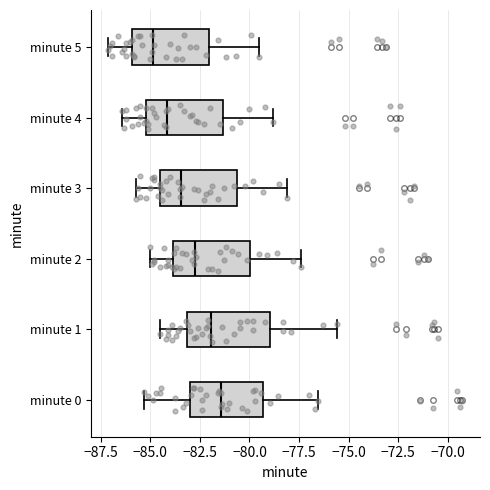

Reading bottom to top, read every box against the x-axis: the position of its median line, the range the box covers, and the ends of its whiskers. The values are not printed on the chart, so give them approximately, as read against the axis.

minute 0: median -81.5, box -83.0 to -79.5, whiskers -85.5 to -76.5
minute 1: median -82.0, box -83.0 to -79.0, whiskers -84.5 to -75.5
minute 2: median -82.5, box -84.0 to -80.0, whiskers -85.0 to -77.5
minute 3: median -83.5, box -84.5 to -80.5, whiskers -85.5 to -78.0
minute 4: median -84.0, box -85.0 to -81.5, whiskers -86.5 to -79.0
minute 5: median -85.0, box -86.0 to -82.0, whiskers -87.0 to -79.5